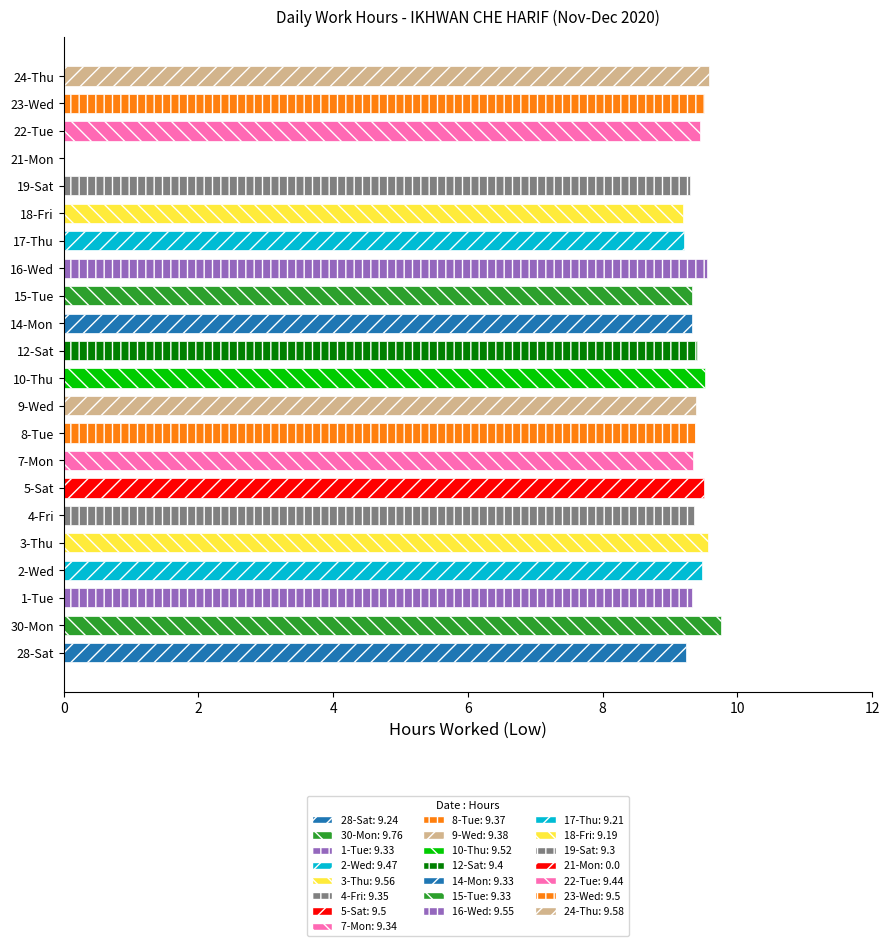

The chart shows a value of 16.6 at 5-Sat. True or false?

False